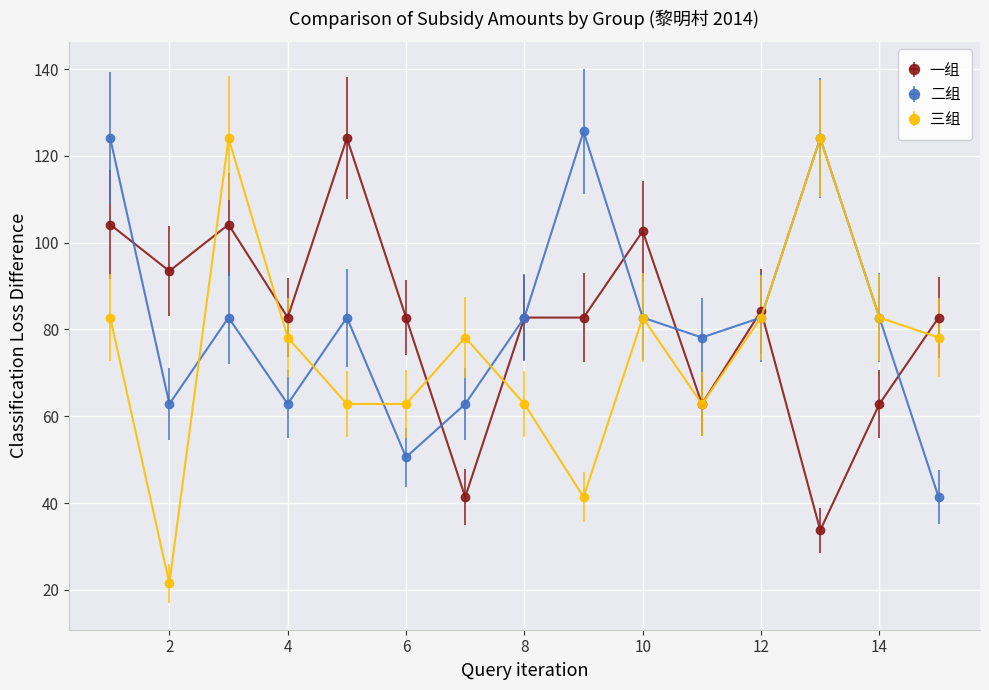

True or false: 二组 and 一组 cross at least once.

True